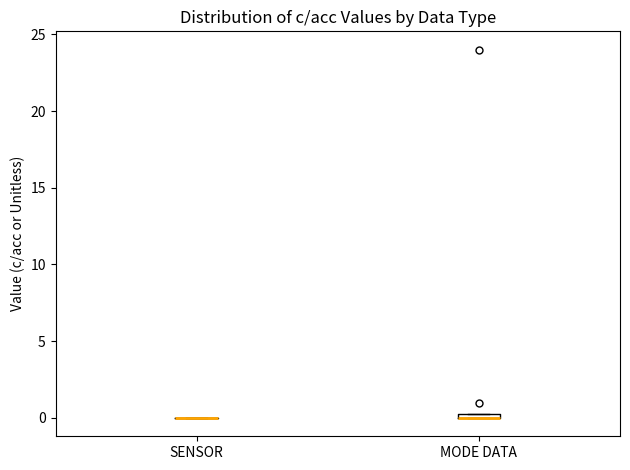

Where is the upper edge of the box for MODE DATA on the y-axis? The values are not printed on the chart, so give them approximately, as read against the axis.

0.5